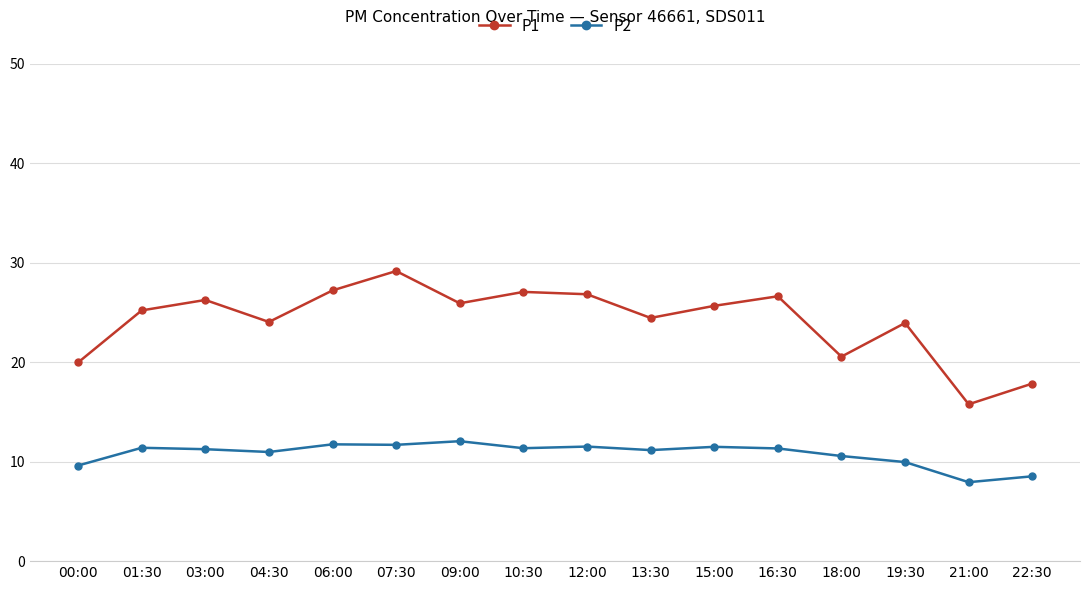

True or false: P2 has more than 2 points higher than both neighbors.

True